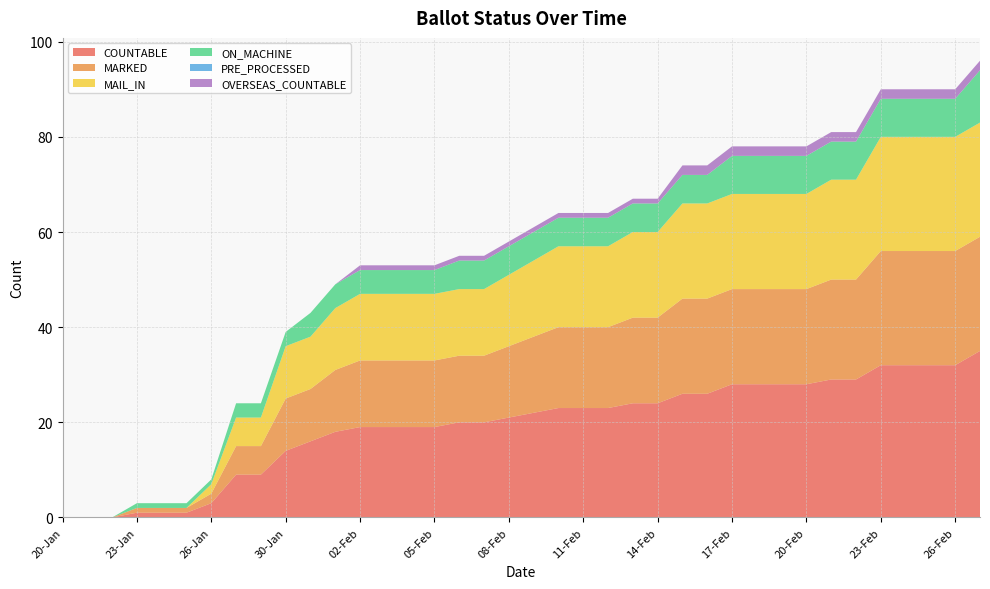

Reading left to right, list all the values displayed in this chart.

COUNTABLE: 0	0	0	1	1	1	3	9	9	14	16	18	19	19	19	19	20	20	21	22	23	23	23	24	24	26	26	28	28	28	28	29	29	32	32	32	32	35
MARKED: 0	0	0	1	1	1	2	6	6	11	11	13	14	14	14	14	14	14	15	16	17	17	17	18	18	20	20	20	20	20	20	21	21	24	24	24	24	24
MAIL_IN: 0	0	0	0	0	0	2	6	6	11	11	13	14	14	14	14	14	14	15	16	17	17	17	18	18	20	20	20	20	20	20	21	21	24	24	24	24	24
ON_MACHINE: 0	0	0	1	1	1	1	3	3	3	5	5	5	5	5	5	6	6	6	6	6	6	6	6	6	6	6	8	8	8	8	8	8	8	8	8	8	11
PRE_PROCESSED: 0	0	0	0	0	0	0	0	0	0	0	0	0	0	0	0	0	0	0	0	0	0	0	0	0	0	0	0	0	0	0	0	0	0	0	0	0	0
OVERSEAS_COUNTABLE: 0	0	0	0	0	0	0	0	0	0	0	0	1	1	1	1	1	1	1	1	1	1	1	1	1	2	2	2	2	2	2	2	2	2	2	2	2	2